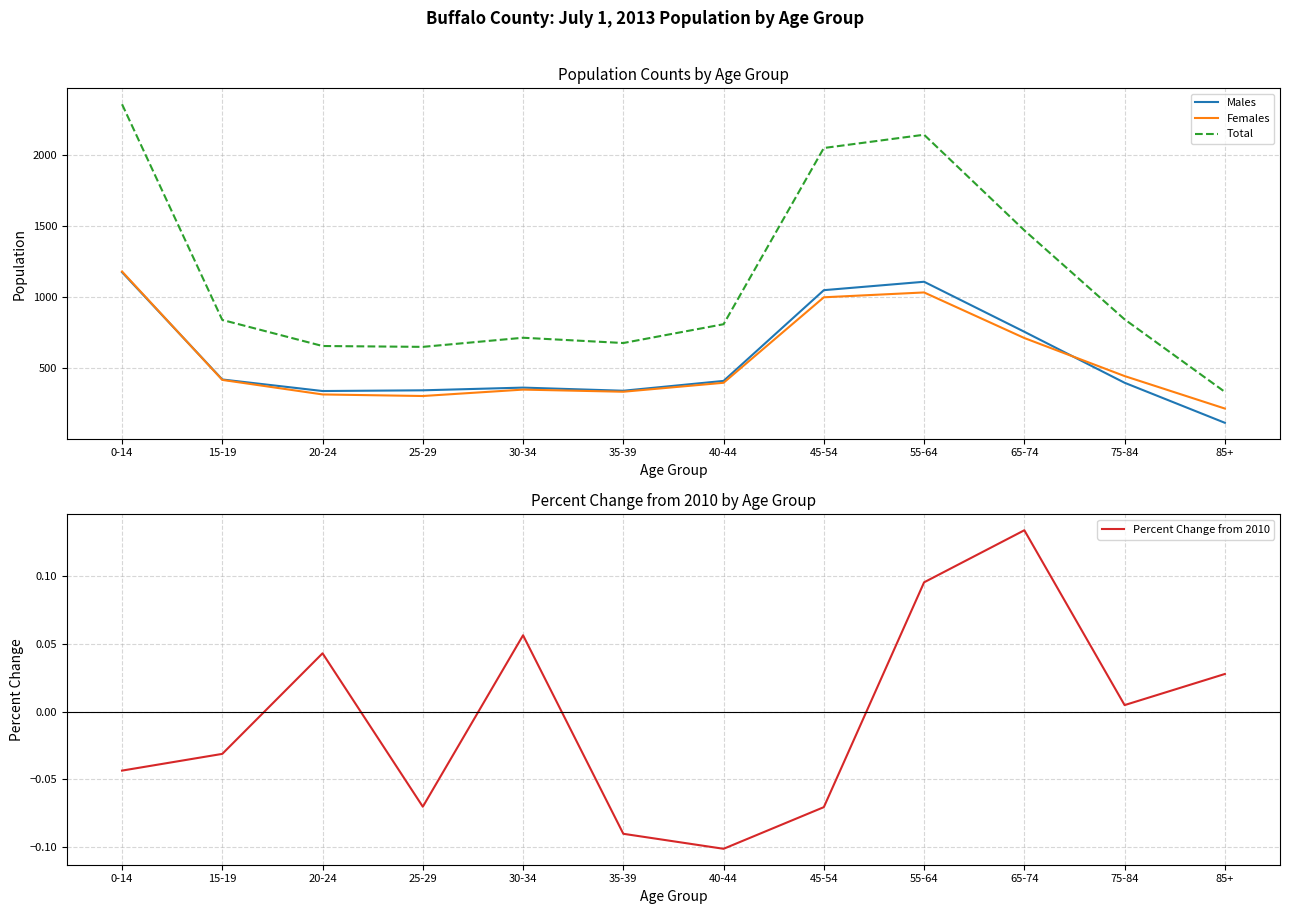

Where does the Males series first go above 411?

0-14